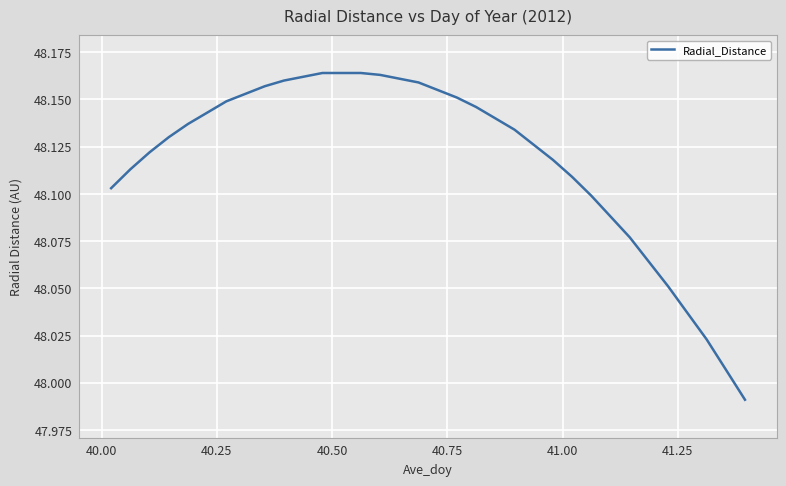

How many lines are shown in the chart?

1